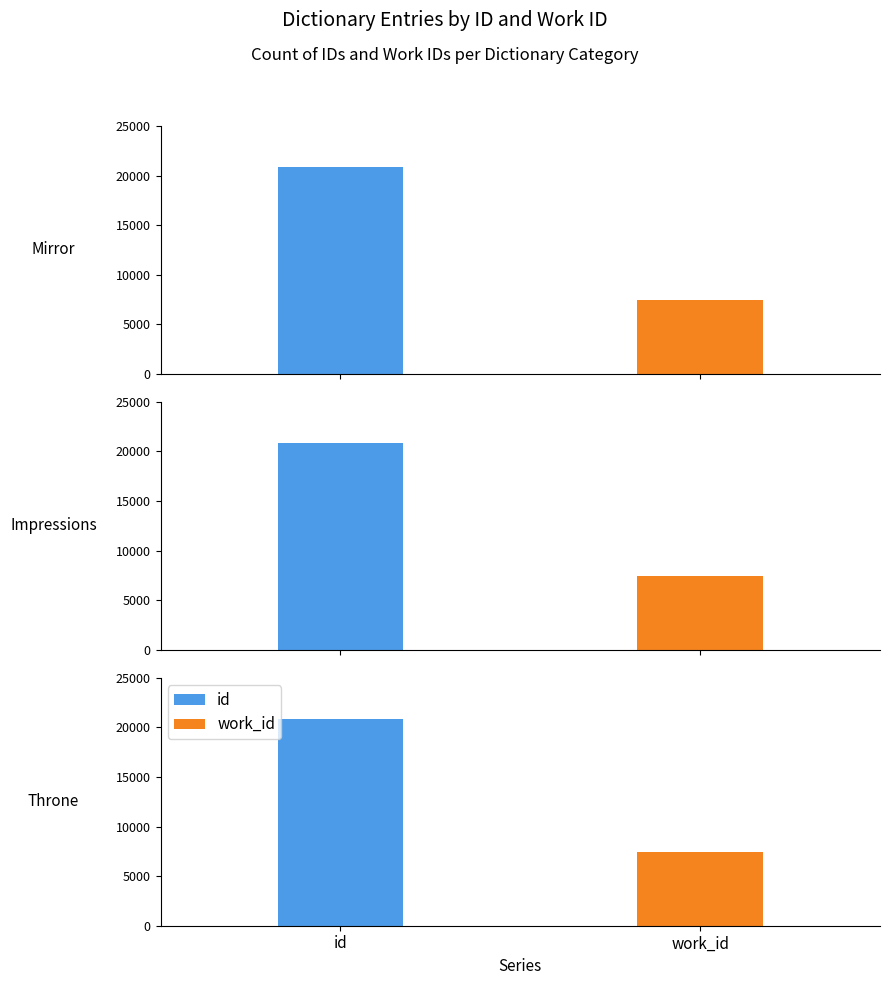

At which category is the sum across all series the highest?

Throne